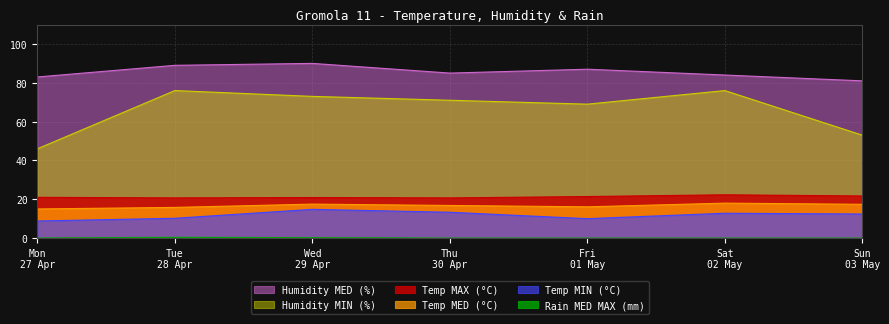

What is the average value of the Temp MIN (°C) series?

11.8